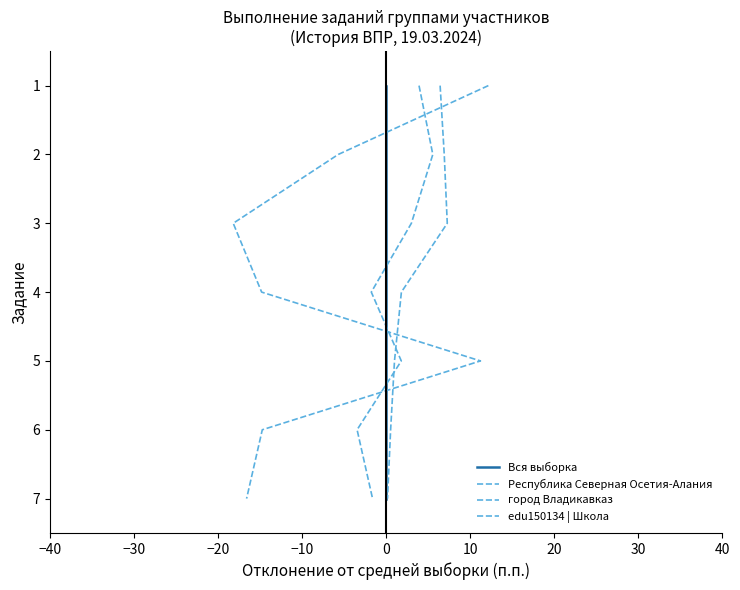

How many lines are shown in the chart?

4